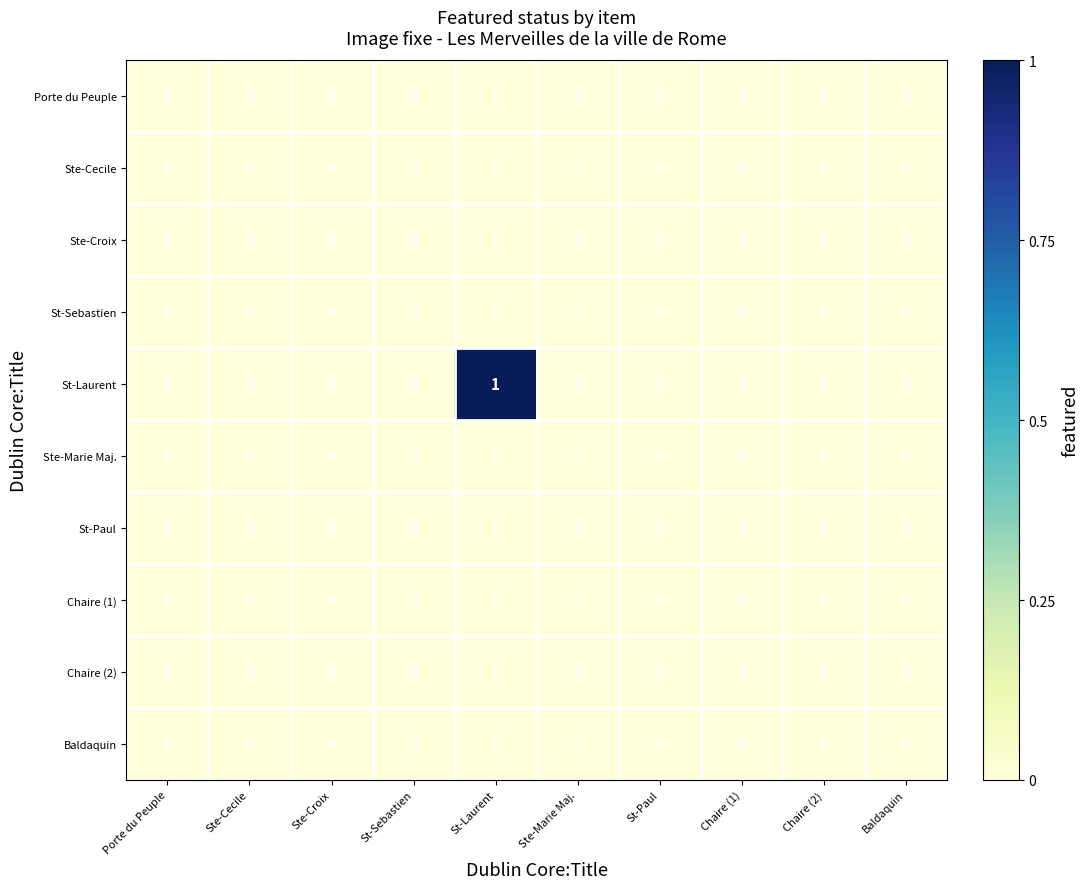

At which category is the sum across all series the highest?

St-Laurent